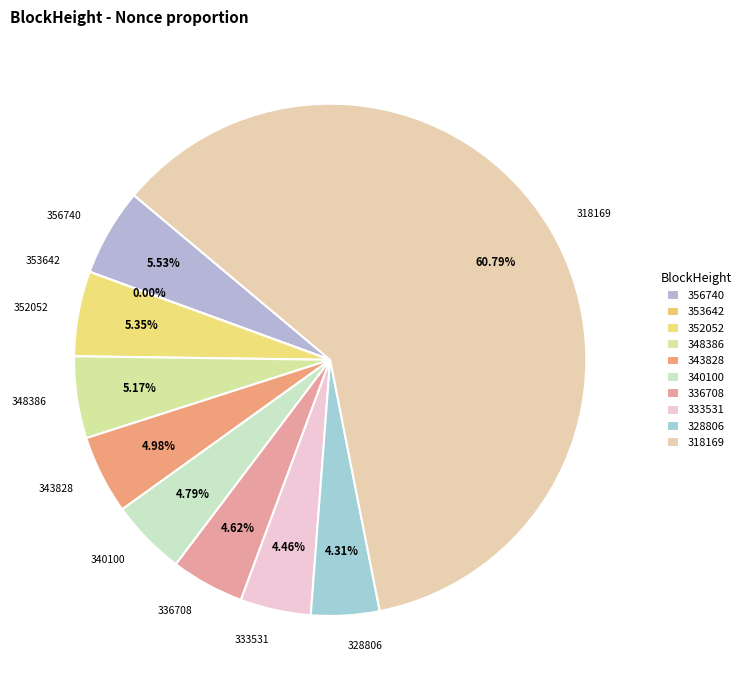

What is the ratio of the value at 318169 to the value at 340100?

12.7